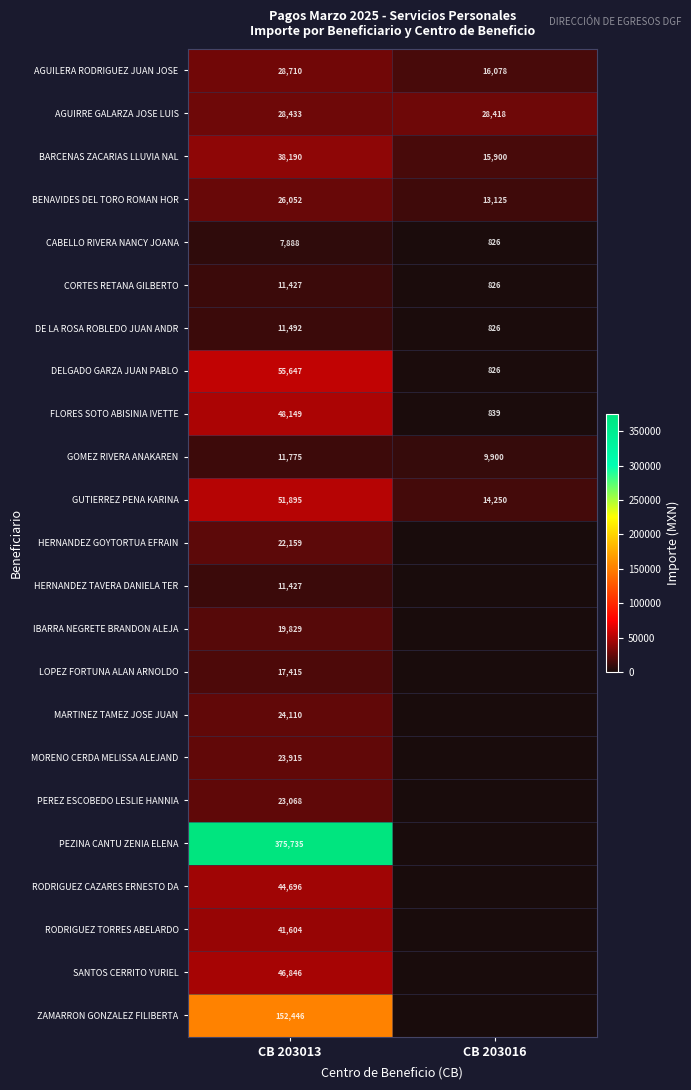

At which category is the sum across all series the highest?

CB 203013